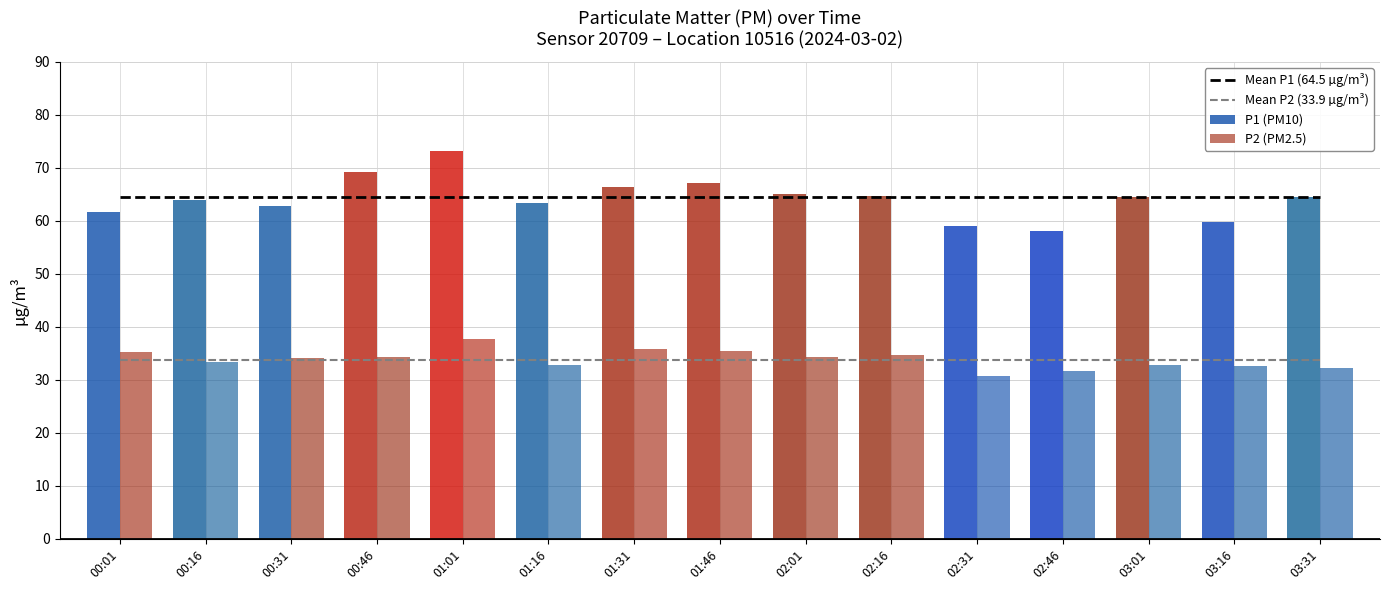

How many categories are shown in the chart?

15